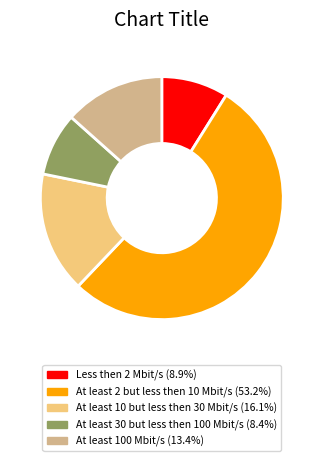

Between At least 2 but less then 10 Mbit/s and Less then 2 Mbit/s, which is larger?

At least 2 but less then 10 Mbit/s